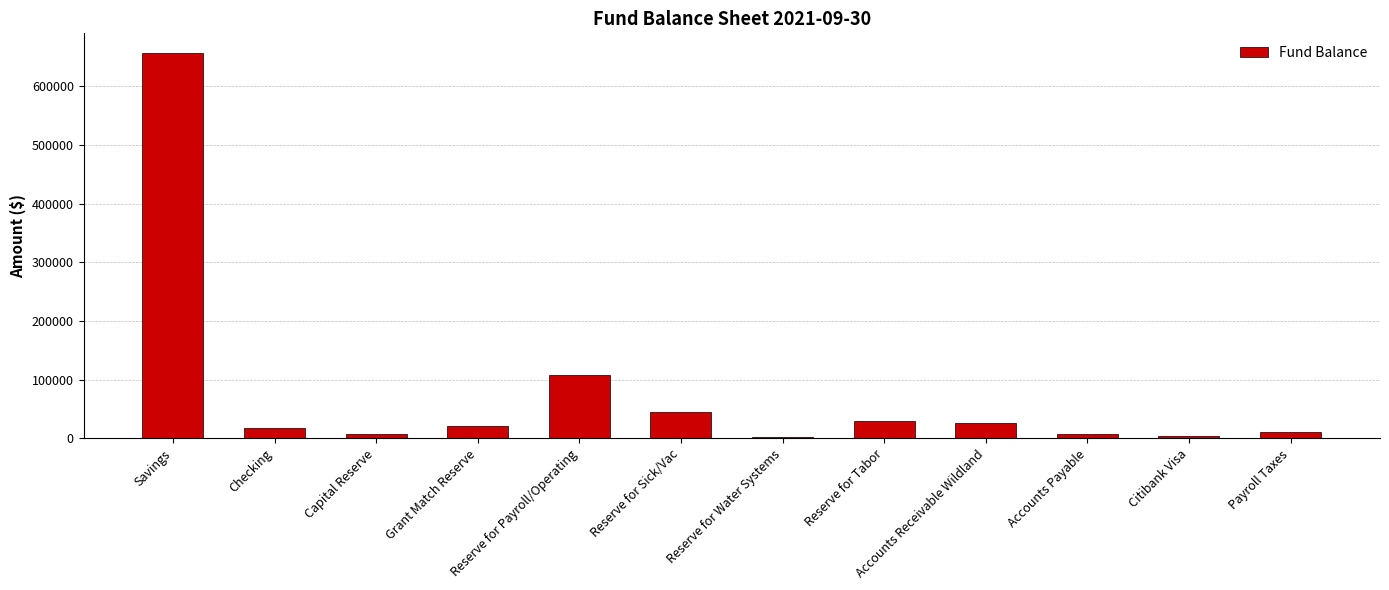

How many distinct data groups are displayed?

1